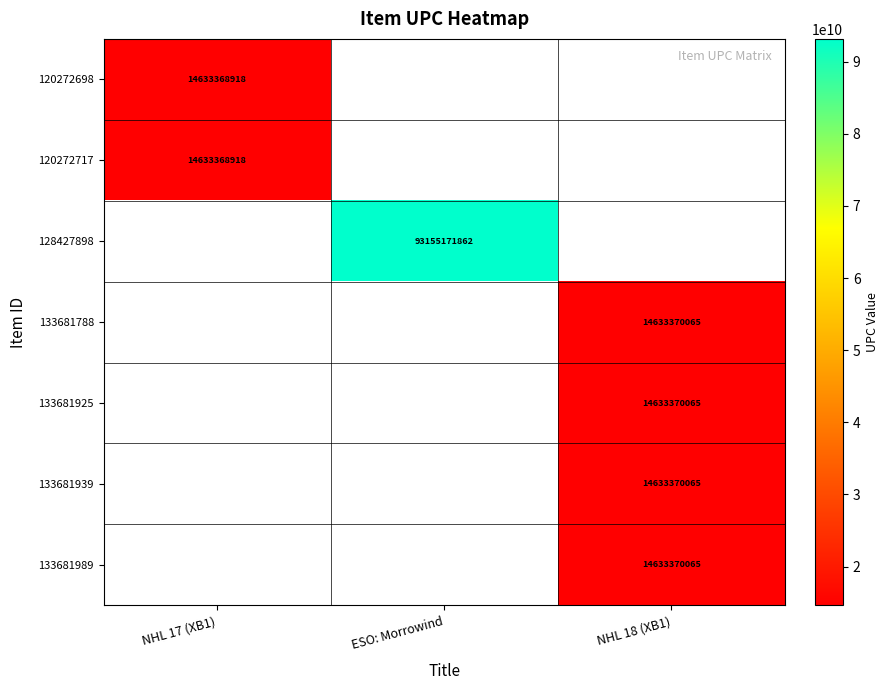

True or false: 133681989 has a value of 8738664534 at NHL 18 (XB1).

False